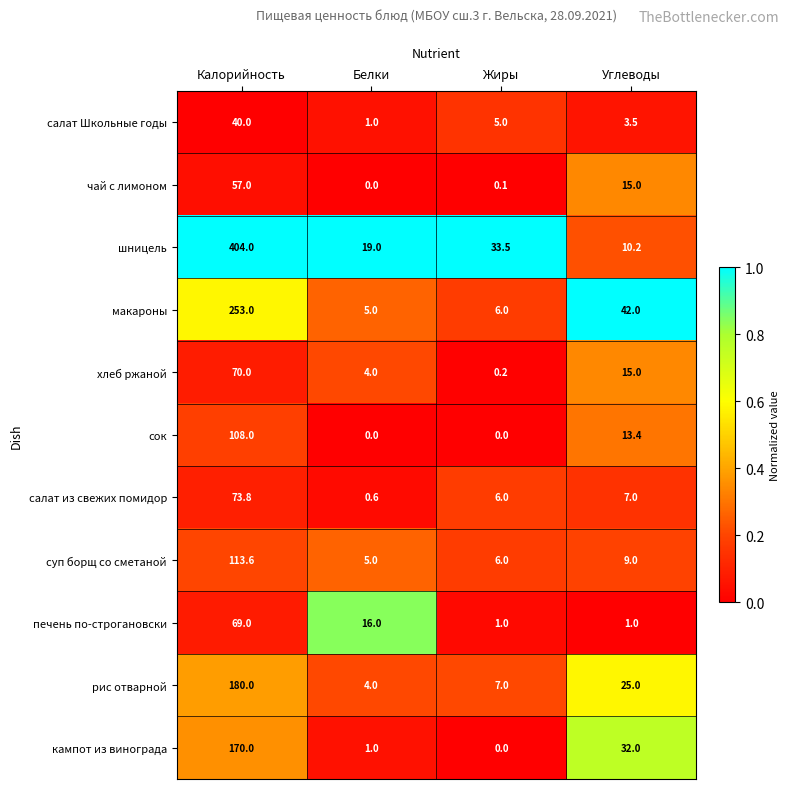

At which category is the sum across all series the highest?

Калорийность